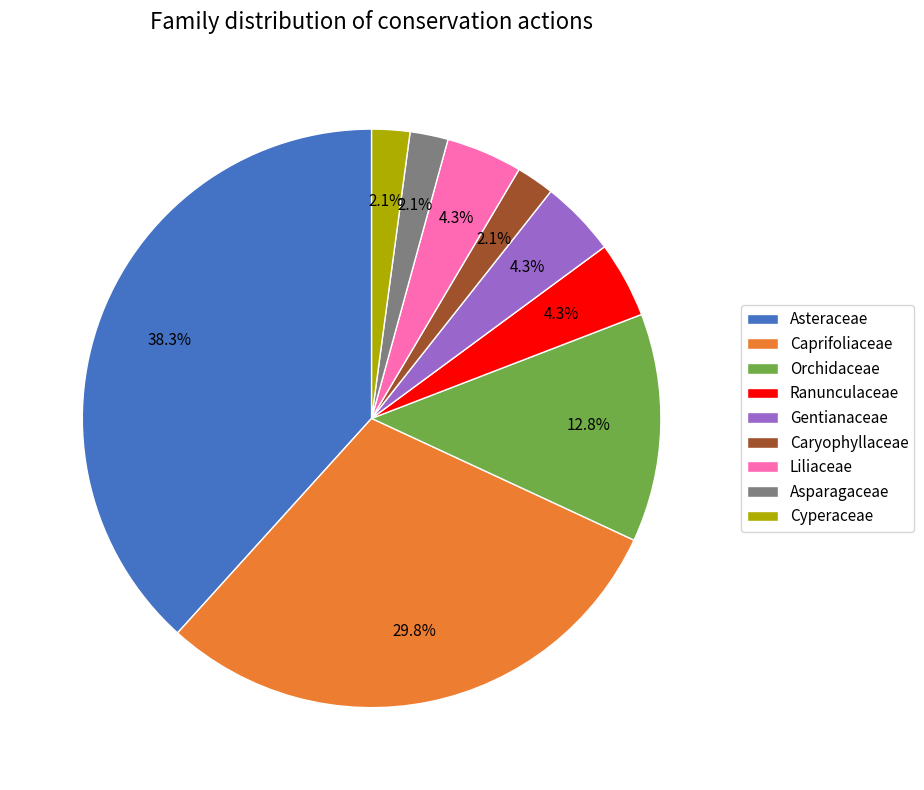

How many slices are in this pie chart?

9